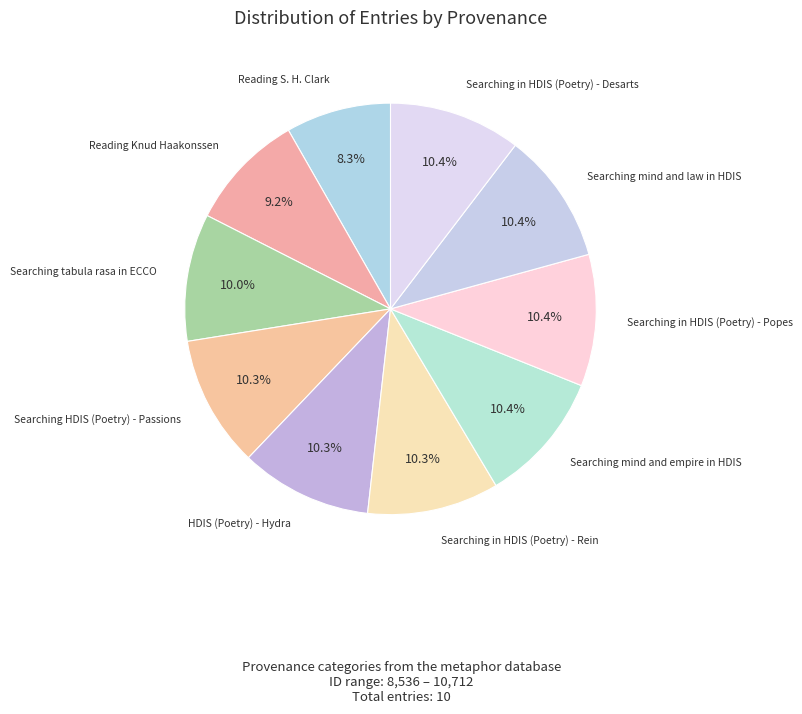

How many segments does this pie chart have?

10